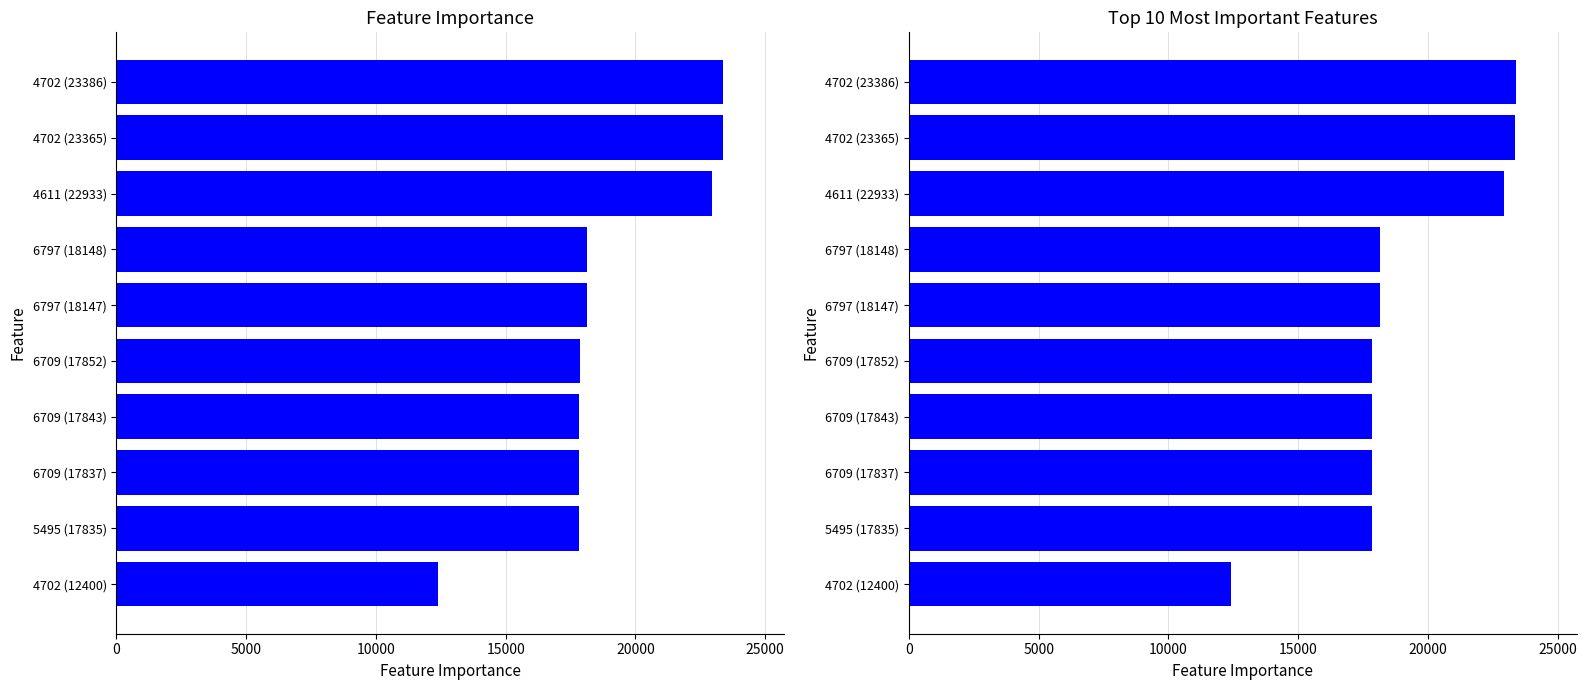

Reading left to right, transcribe all the data shown in this chart.

12400	17835	17837	17843	17852	18147	18148	22933	23365	23386